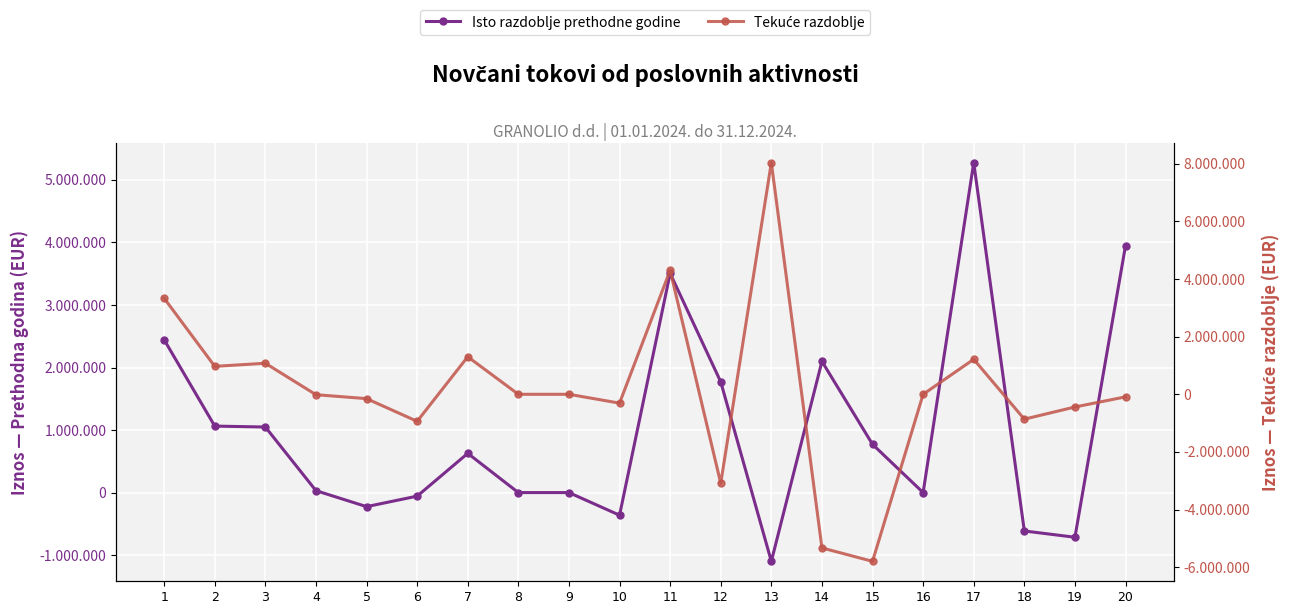

What is the average value of the Isto razdoblje prethodne godine series?

975727